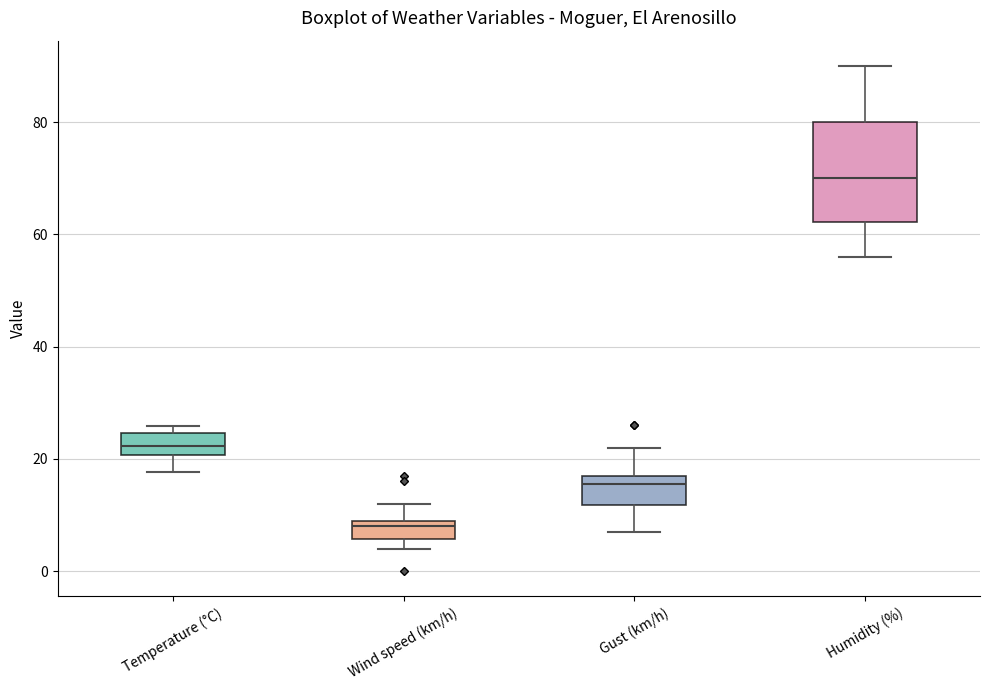

Where is the upper edge of the box for Humidity (%) on the y-axis? The values are not printed on the chart, so give them approximately, as read against the axis.

80